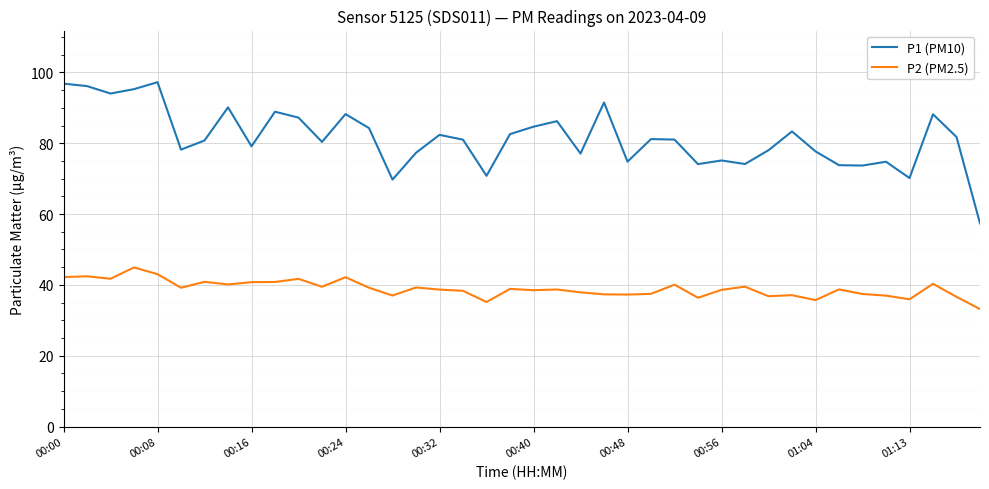

True or false: P1 (PM10) and P2 (PM2.5) intersect in this chart.

False